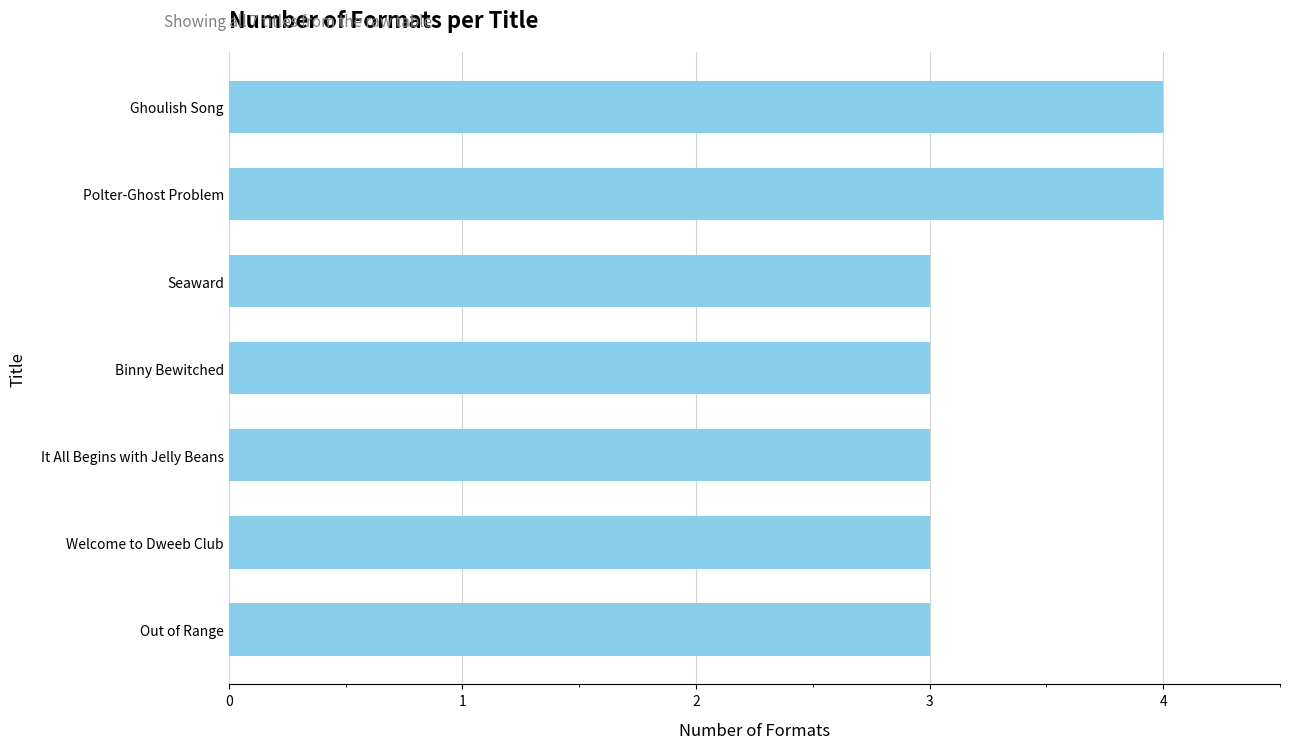

Reading bottom to top, what are all the values shown in this chart?

3	3	3	3	3	4	4